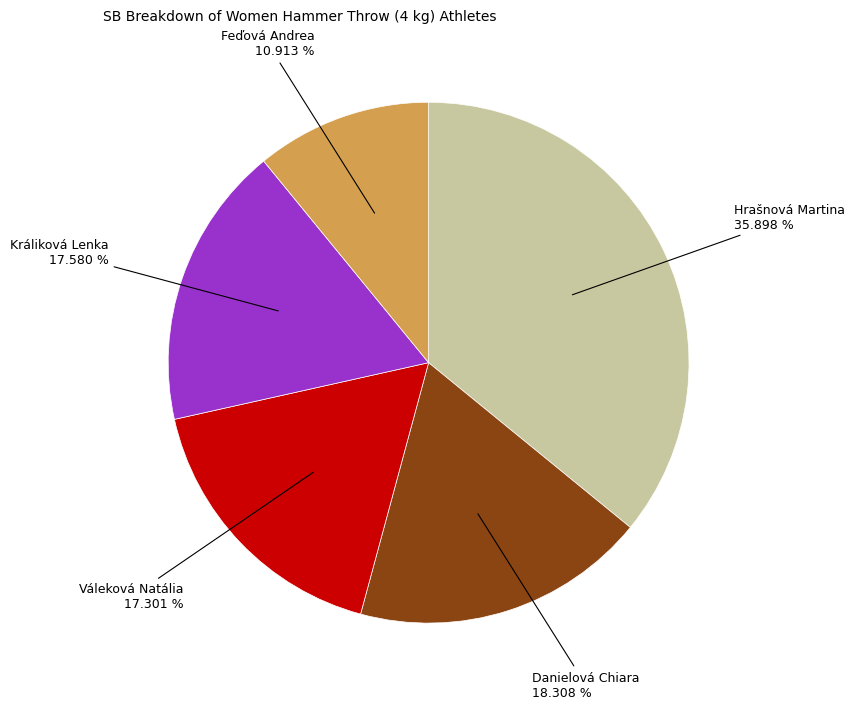

Is there a majority slice in this chart?

No